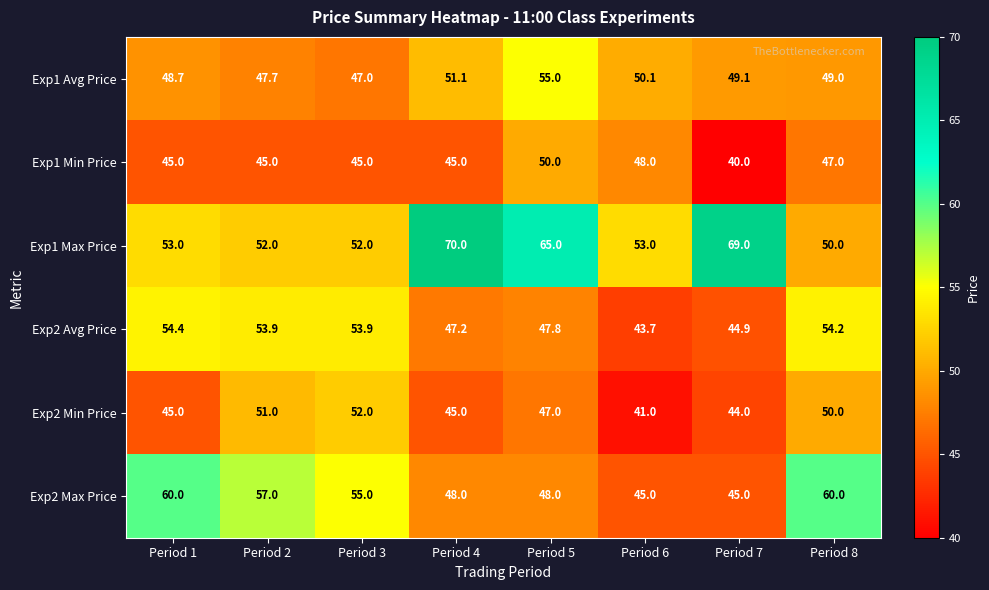

At which category is the sum across all series the highest?

Period 5